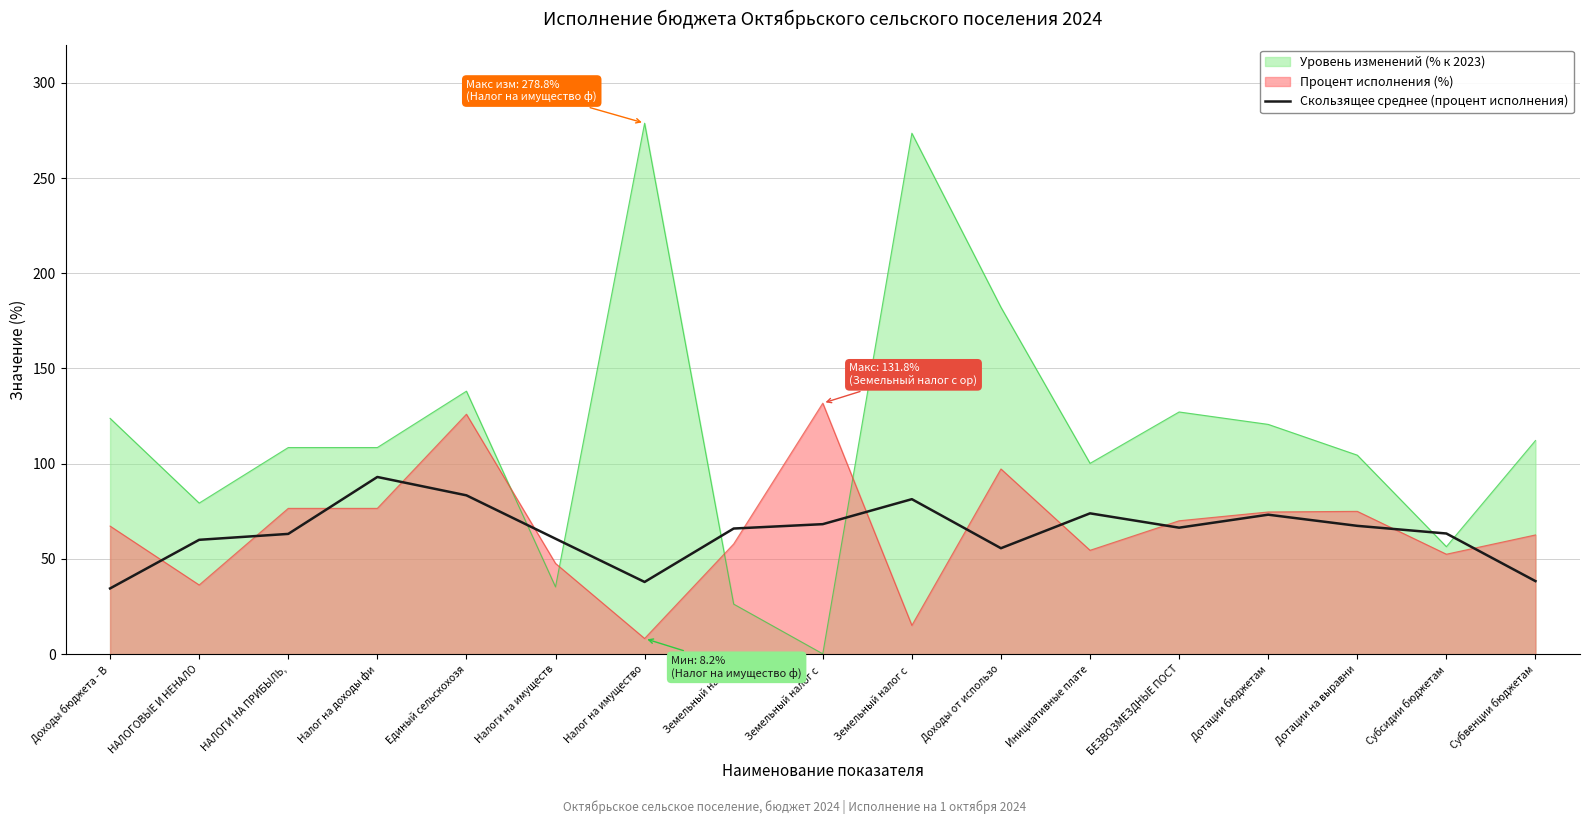

Where is the first local maximum?

Налог на доходы фи